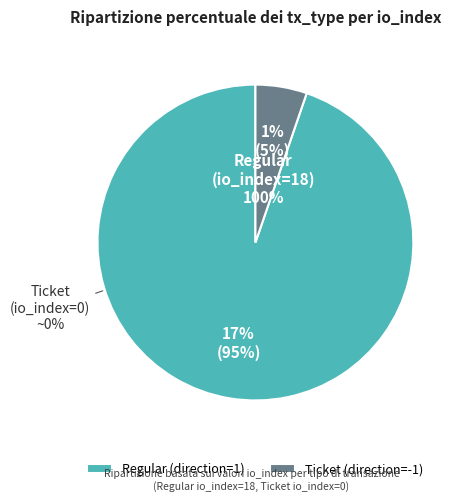

How many segments does this pie chart have?

2